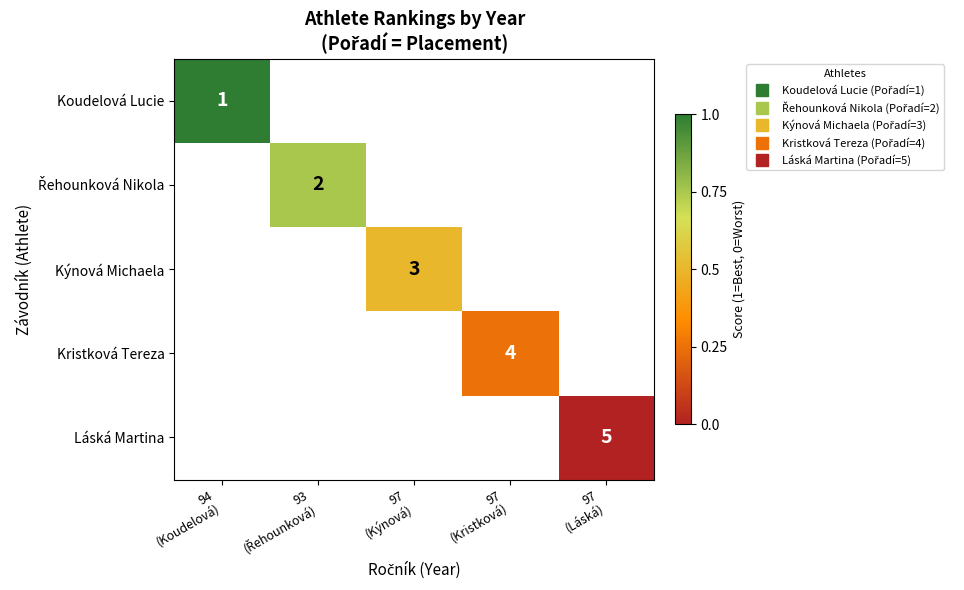

List the series in order of their overall mean, highest first.

Koudelová Lucie, Řehounková Nikola, Kýnová Michaela, Kristková Tereza, Láská Martina